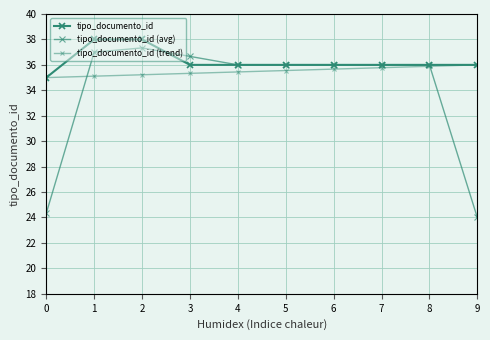

The value of tipo_documento_id (trend) at 5 is 58.8. True or false?

False